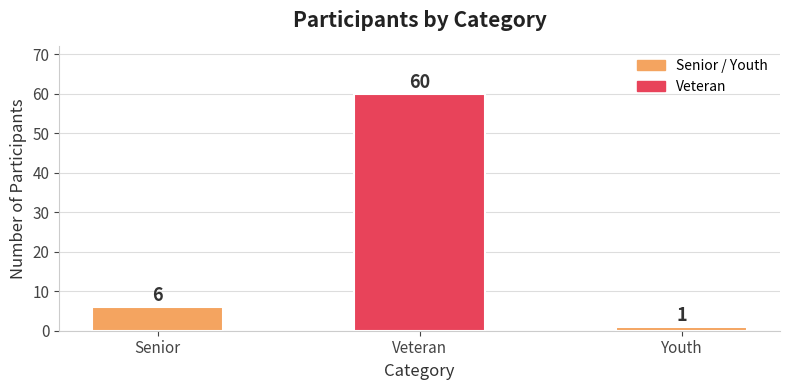

What is the sum of all values?

67